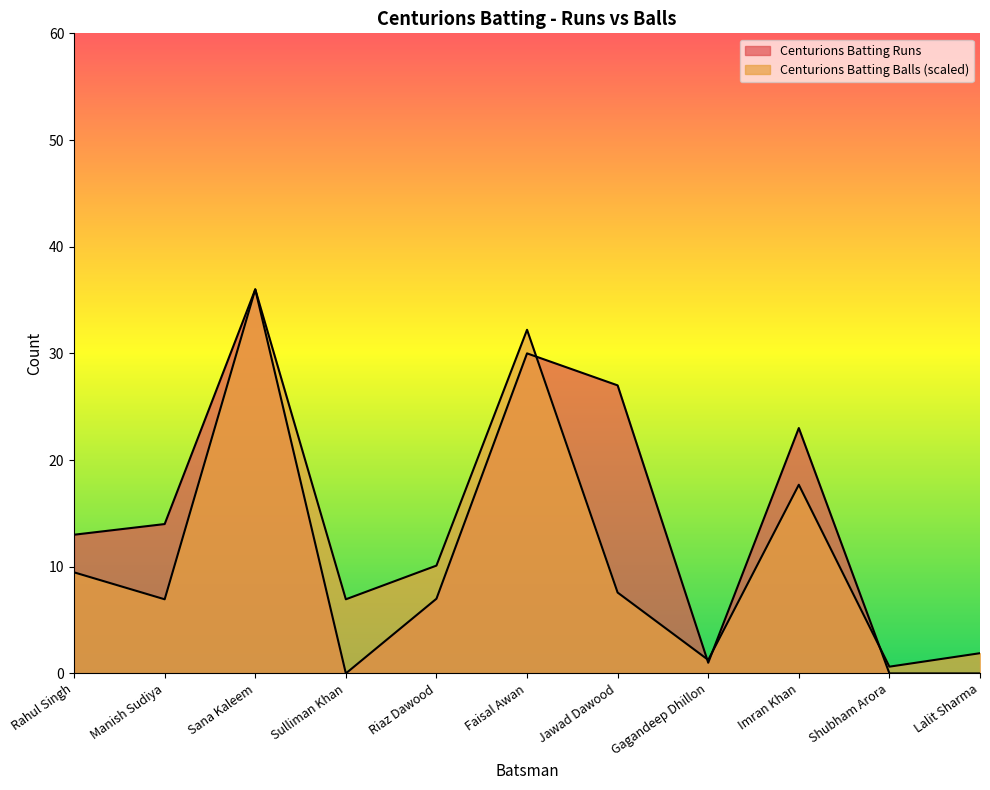

How many times do Centurions Batting Runs and Centurions Batting Balls cross each other?

4